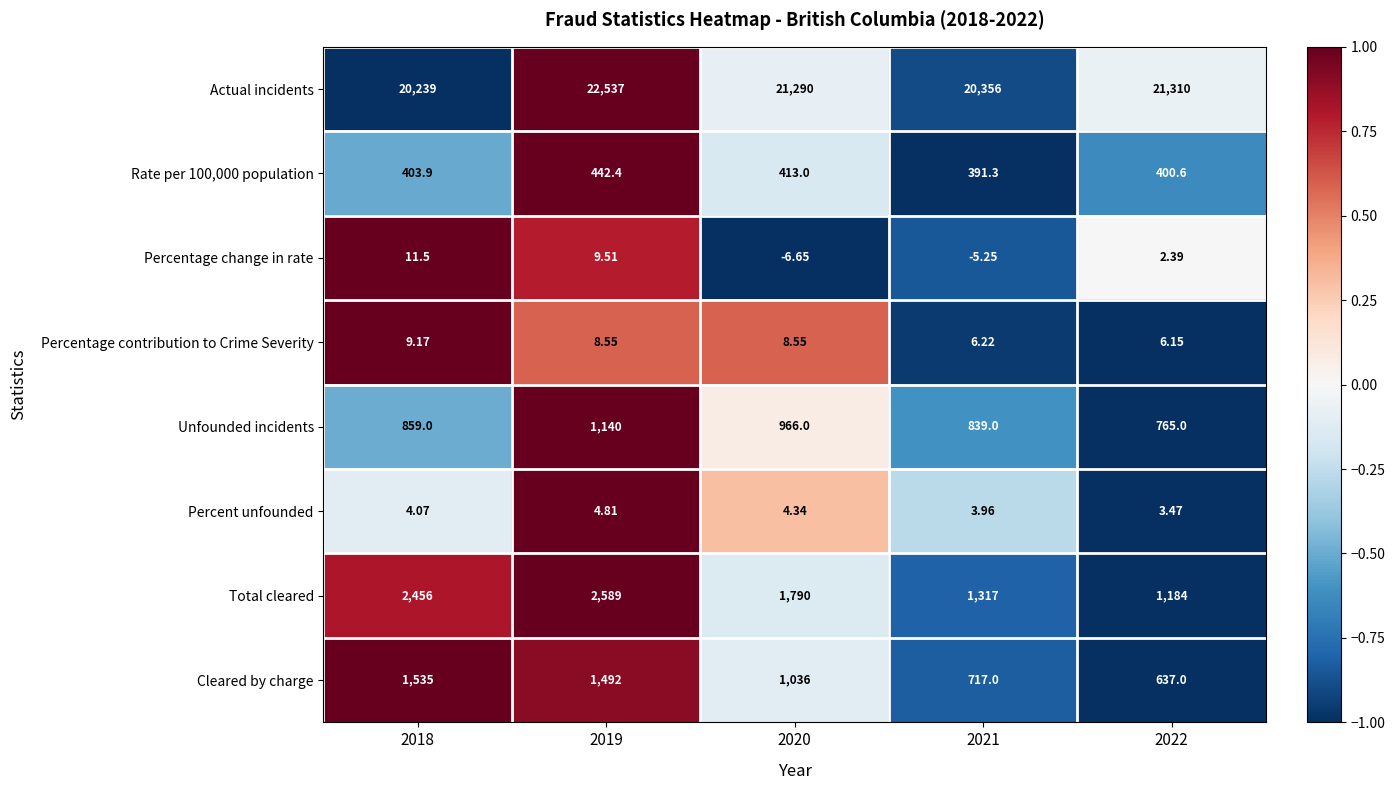

Which series has the largest range (max minus min)?

Actual incidents